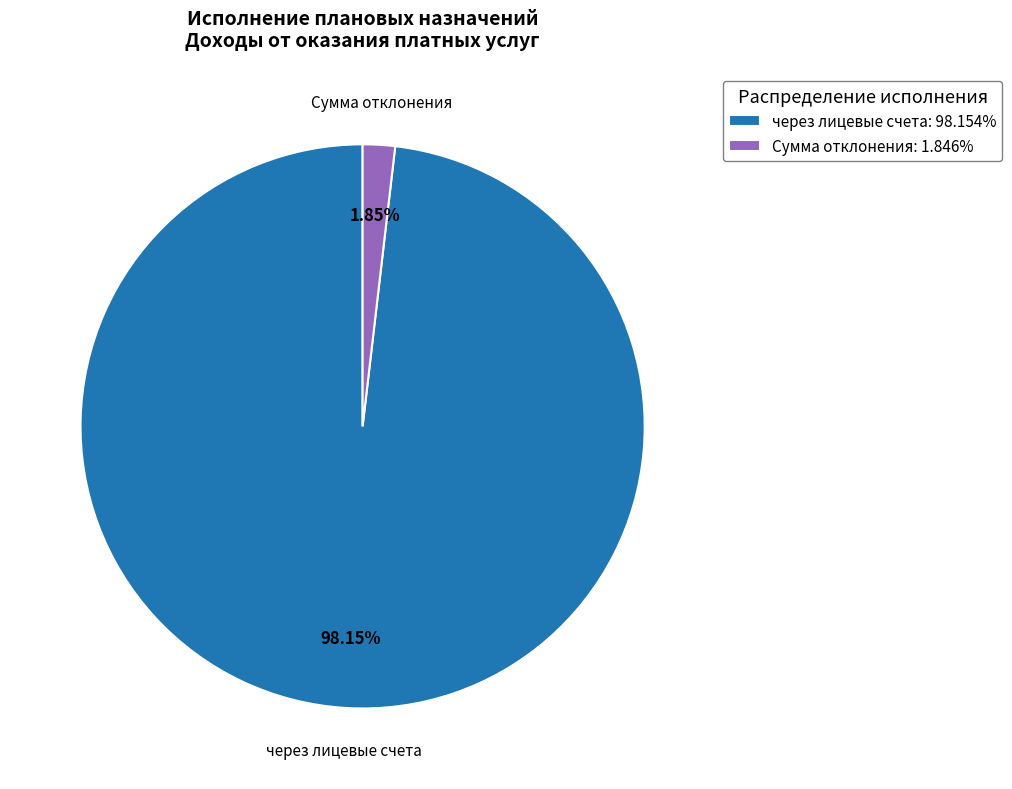

Does через лицевые счета: 98.154% represent more than half of the total?

Yes